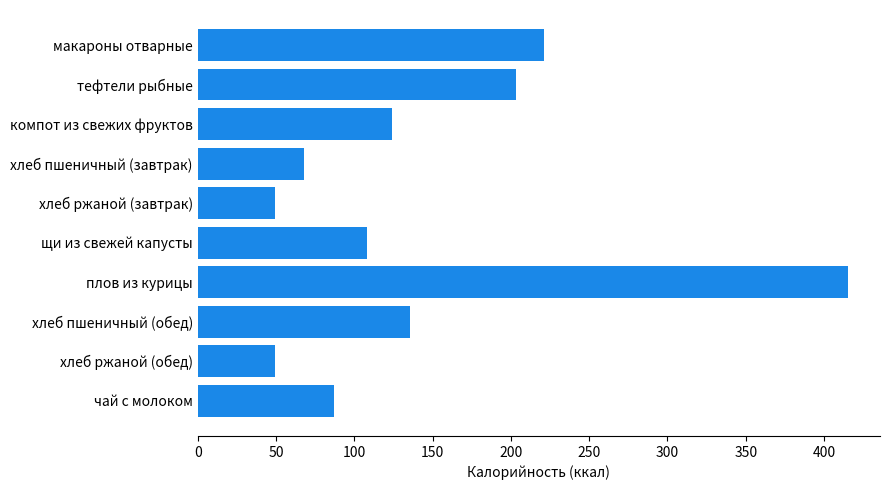

Which has a higher value, чай с молоком or тефтели рыбные?

тефтели рыбные